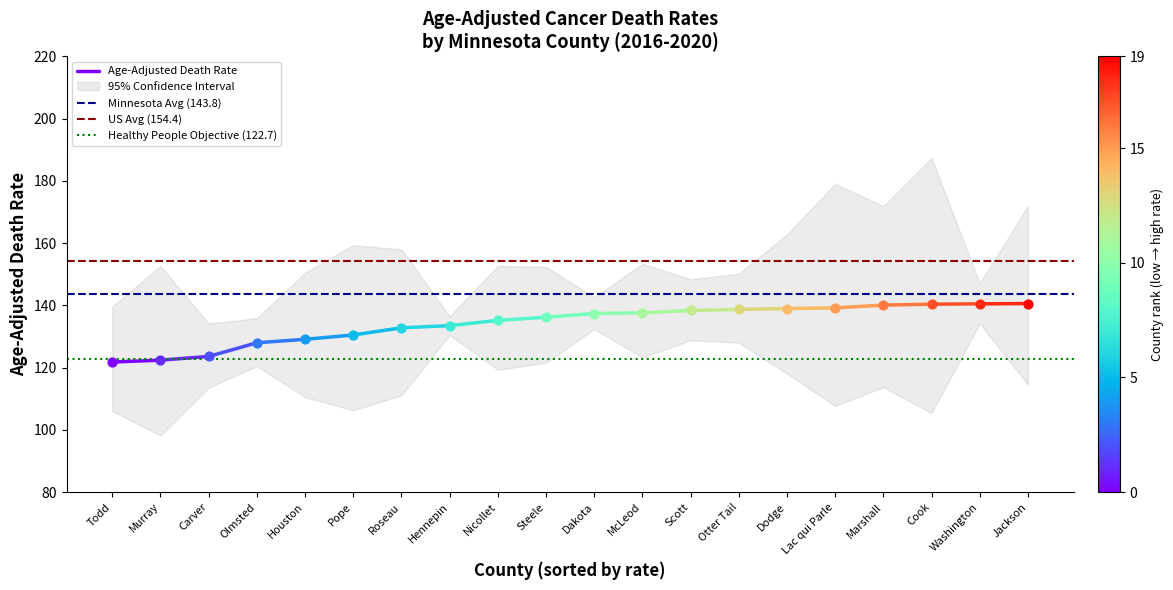

What is the total value across all series at Todd?

542.7